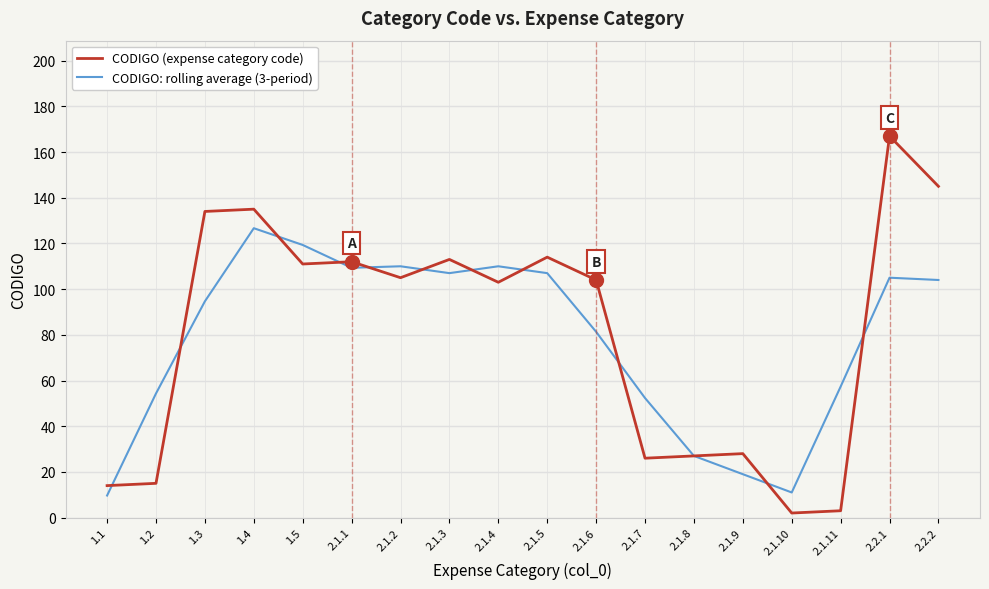

True or false: CODIGO: rolling average (3-period) has a value of 57.3 at 2.1.11.

True